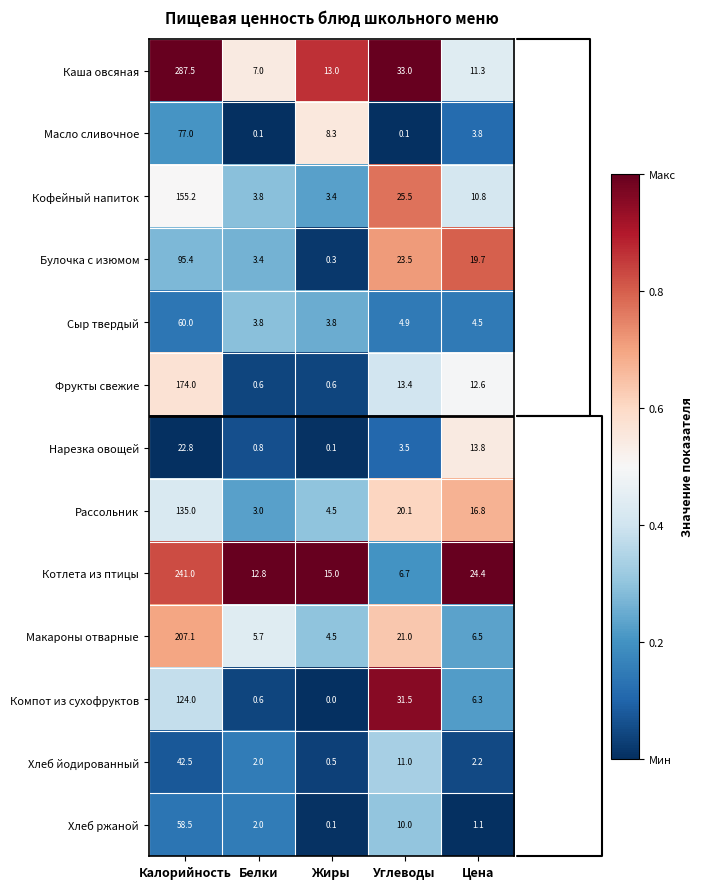

How many distinct data groups are displayed?

13